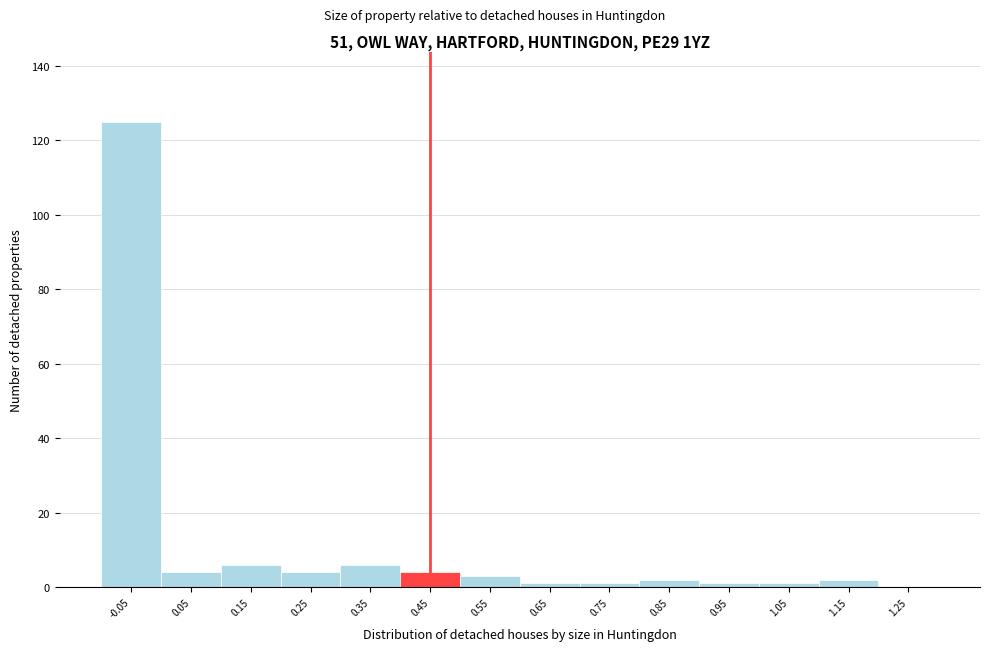

Reading left to right, extract all data points from this chart.

-0.05=125	0.05=4	0.15=6	0.25=4	0.35=6	0.45=4	0.55=3	0.65=1	0.75=1	0.85=2	0.95=1	1.05=1	1.15=2	1.25=0